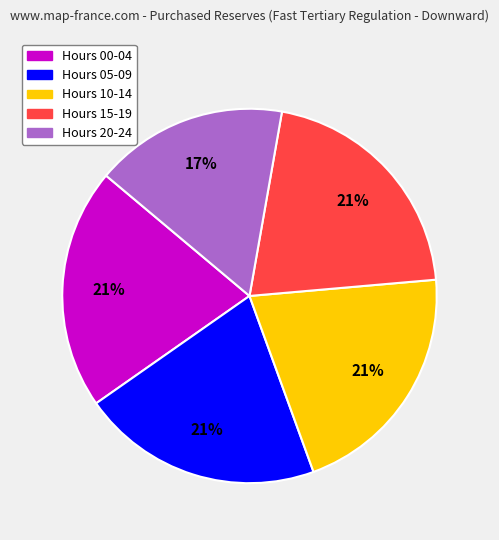

To the nearest percent, what is the average slice percentage?

20%